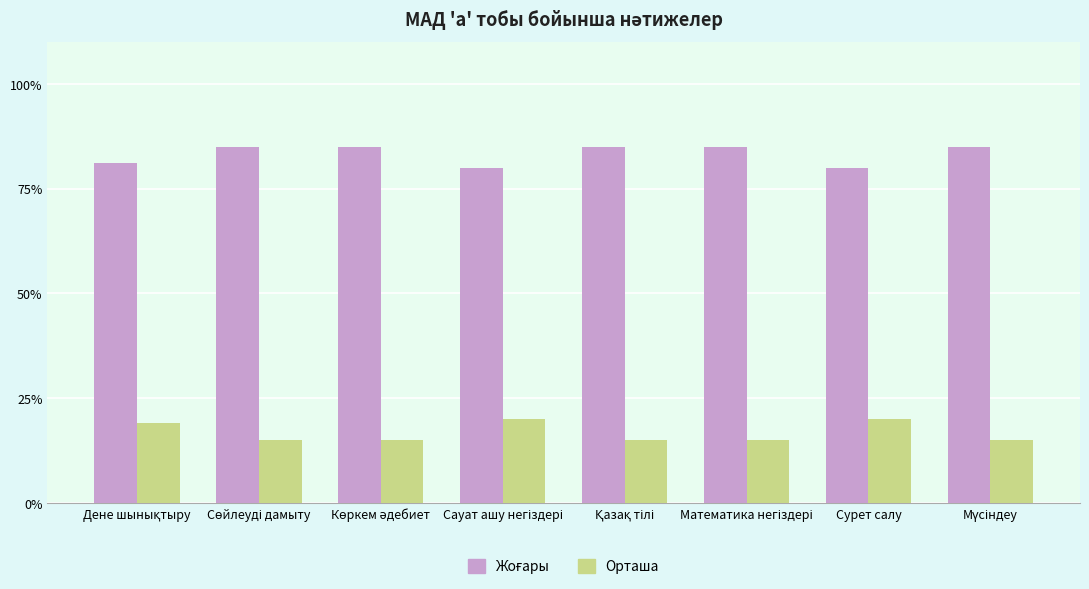

What is the minimum value shown in the chart?

15